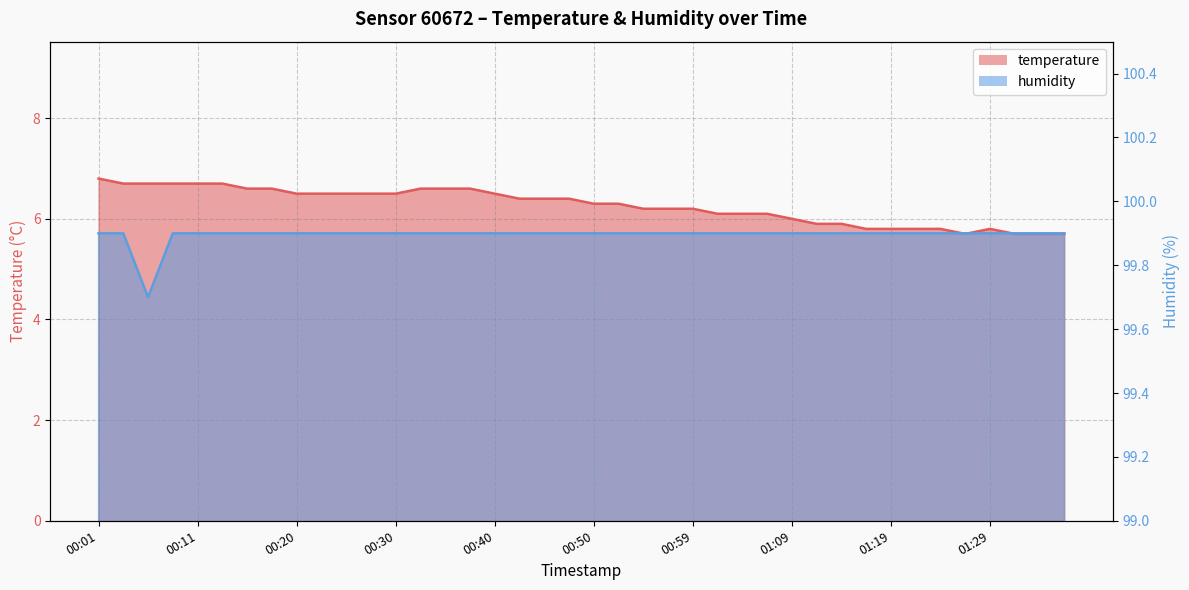

What is the average value of the temperature series?

6.3